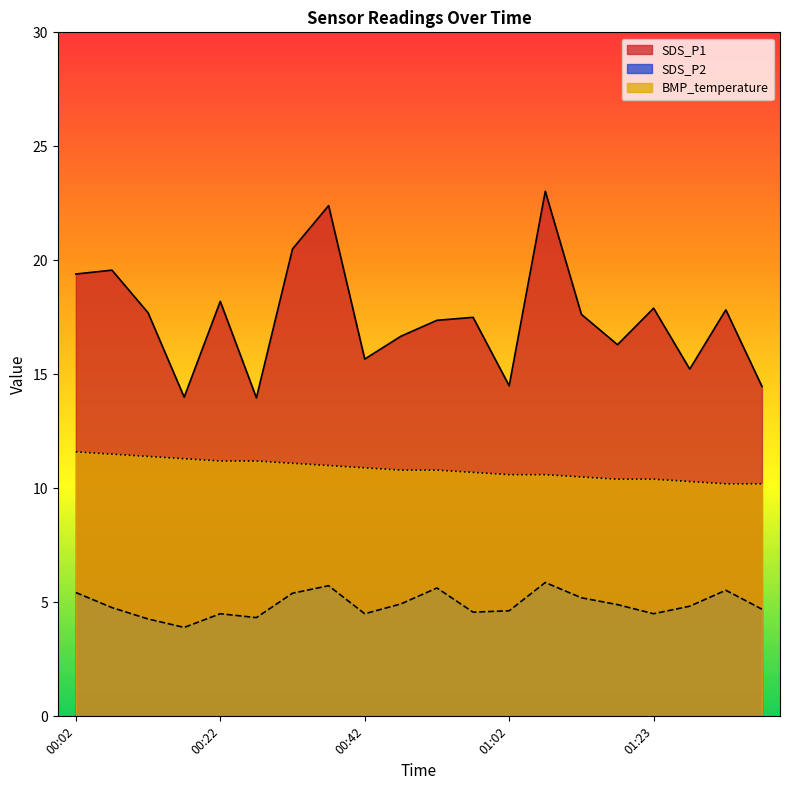

How many lines are shown in the chart?

3